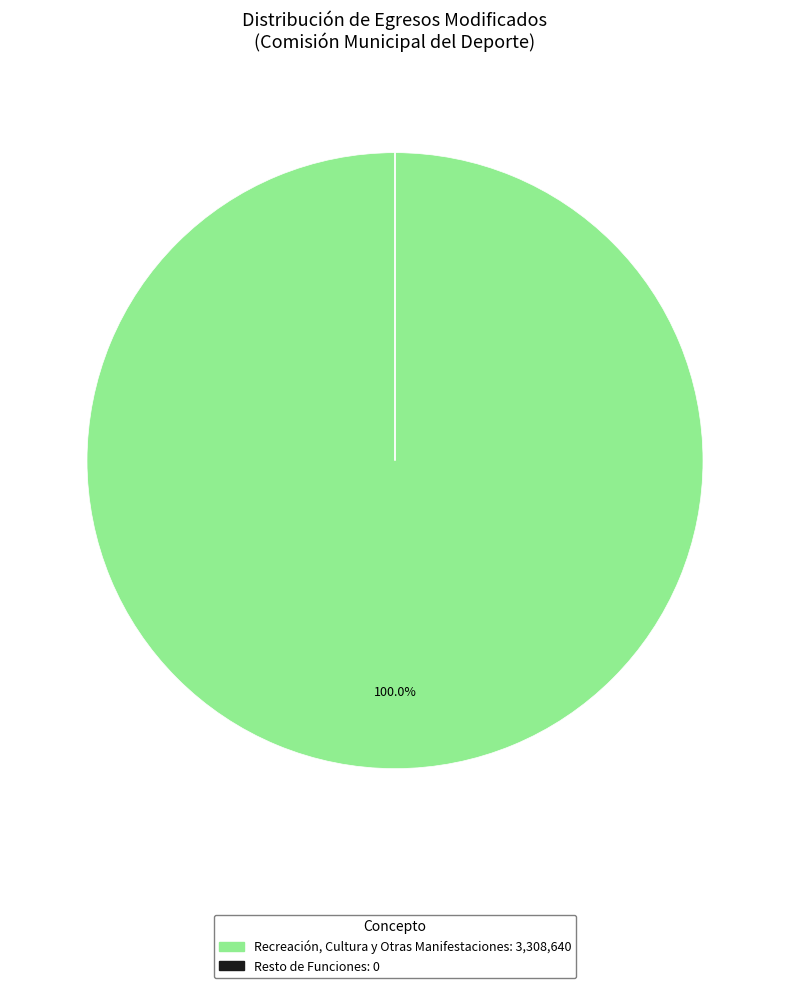

Is there a majority slice in this chart?

Yes